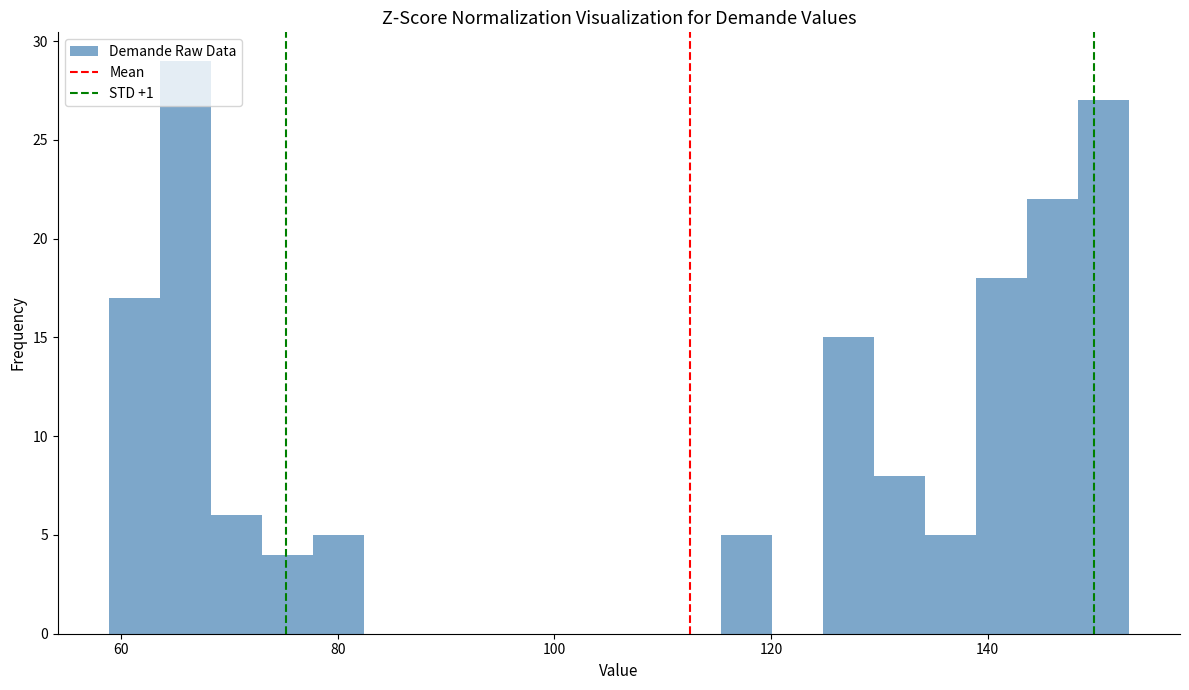

Read against the x-axis, roughly where is the centre of the tallest bar?

66